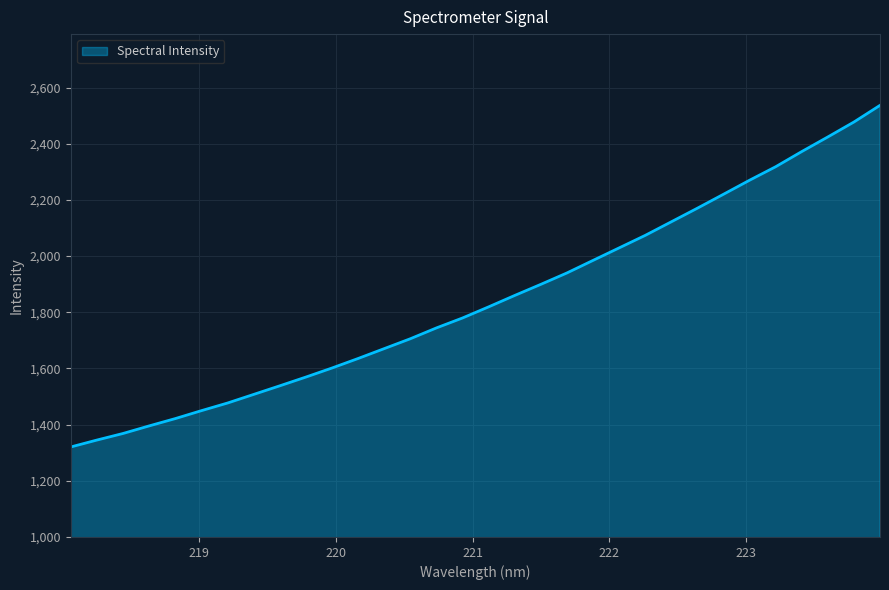

What is the greatest value displayed?

2536.8